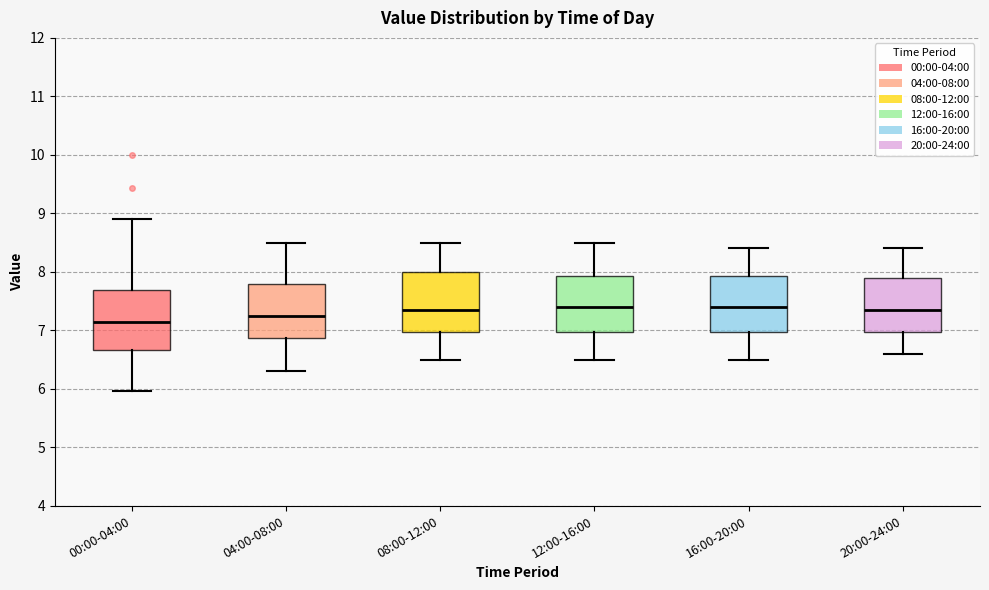

Reading left to right, transcribe this box plot: for each box, give where its median line is, the range the box spans, and where its two whiskers end, as read against the y-axis. The values are not printed on the chart, so give them approximately, as read against the axis.

00:00-04:00: median 7.1, box 6.7 to 7.7, whiskers 6.0 to 8.9
04:00-08:00: median 7.3, box 6.9 to 7.8, whiskers 6.3 to 8.5
08:00-12:00: median 7.4, box 7.0 to 8.0, whiskers 6.5 to 8.5
12:00-16:00: median 7.4, box 7.0 to 7.9, whiskers 6.5 to 8.5
16:00-20:00: median 7.4, box 7.0 to 7.9, whiskers 6.5 to 8.4
20:00-24:00: median 7.4, box 7.0 to 7.9, whiskers 6.6 to 8.4